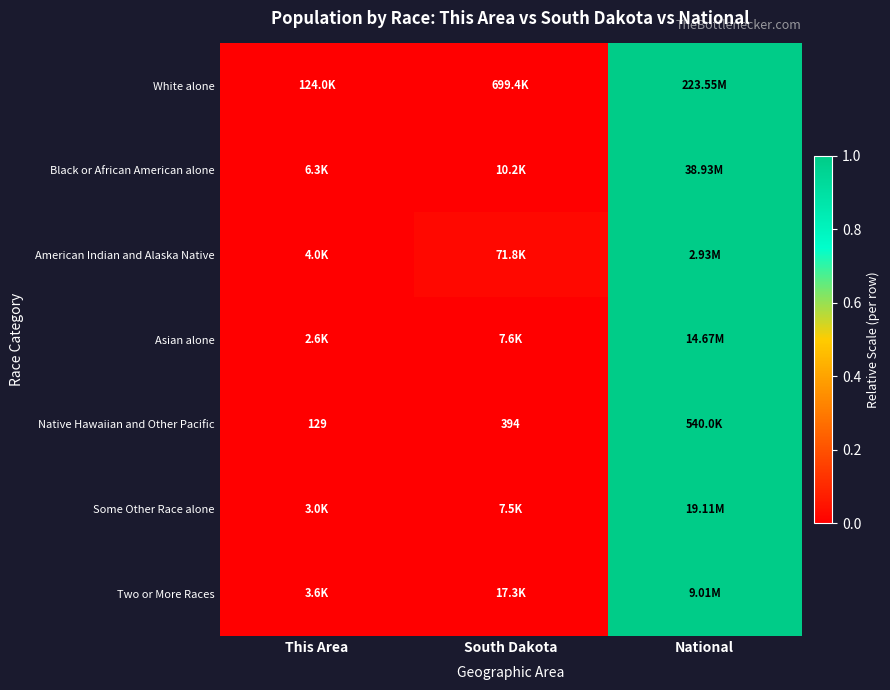

Where is American Indian and Alaska Native nearest to the value 0?

This Area